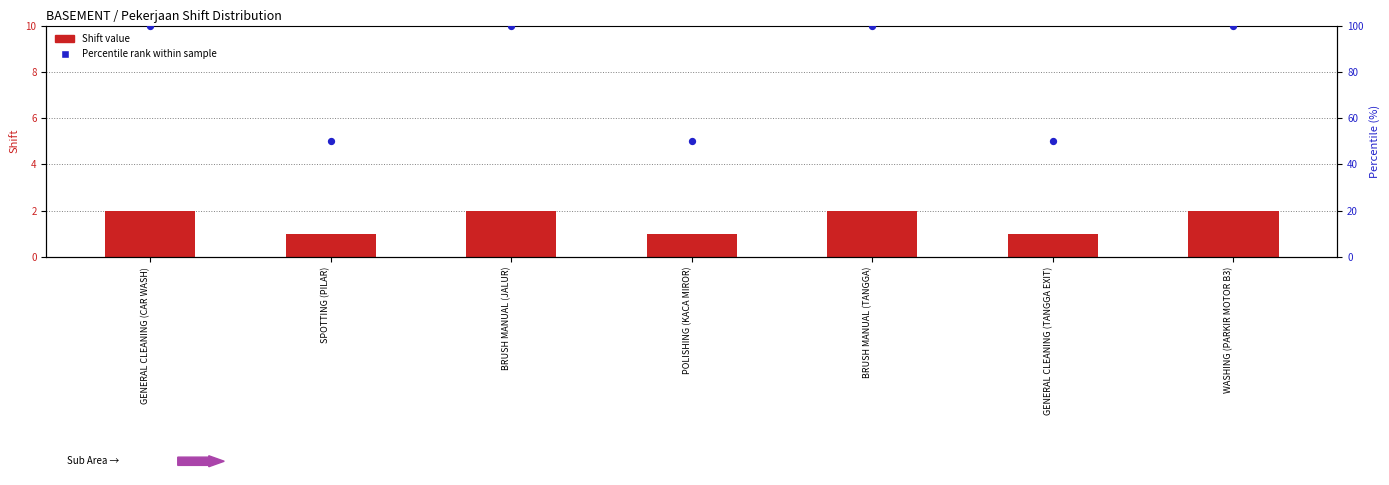

At how many categories does at least one series exceed 65?

4